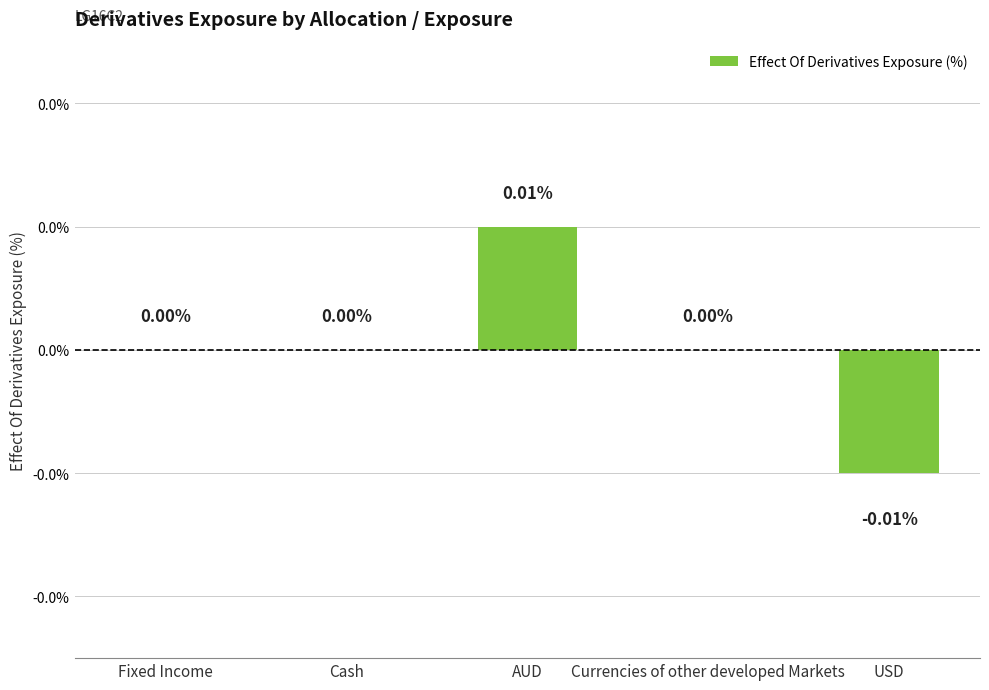

What position from the right is Currencies of other developed Markets?

2